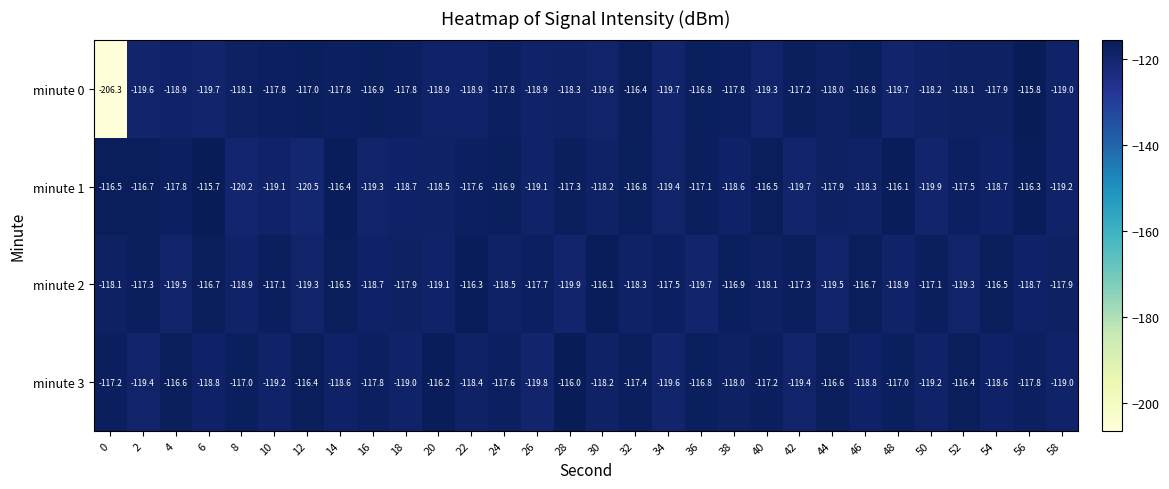

Is it true that minute 2 equals -23.7 at 10?

False